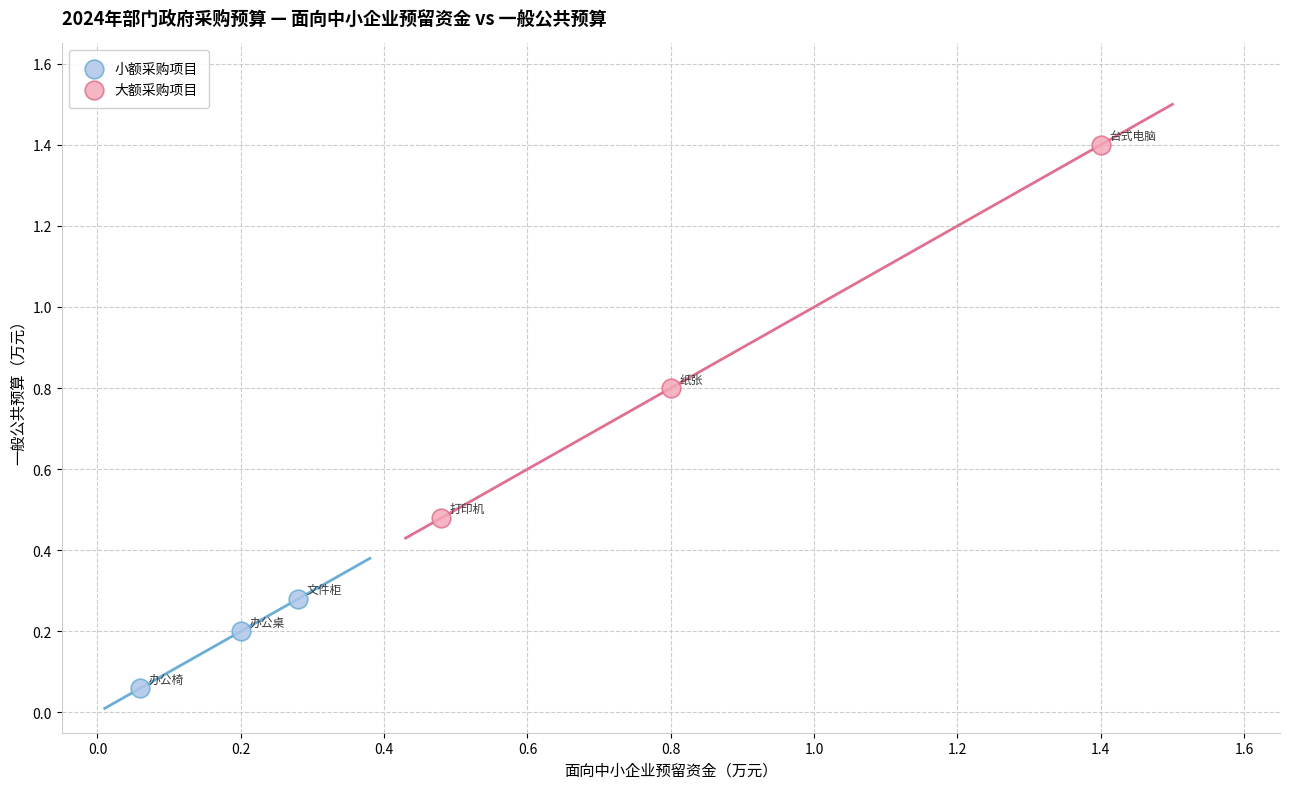

What are all the series names shown in the legend?

小额采购项目, 大额采购项目